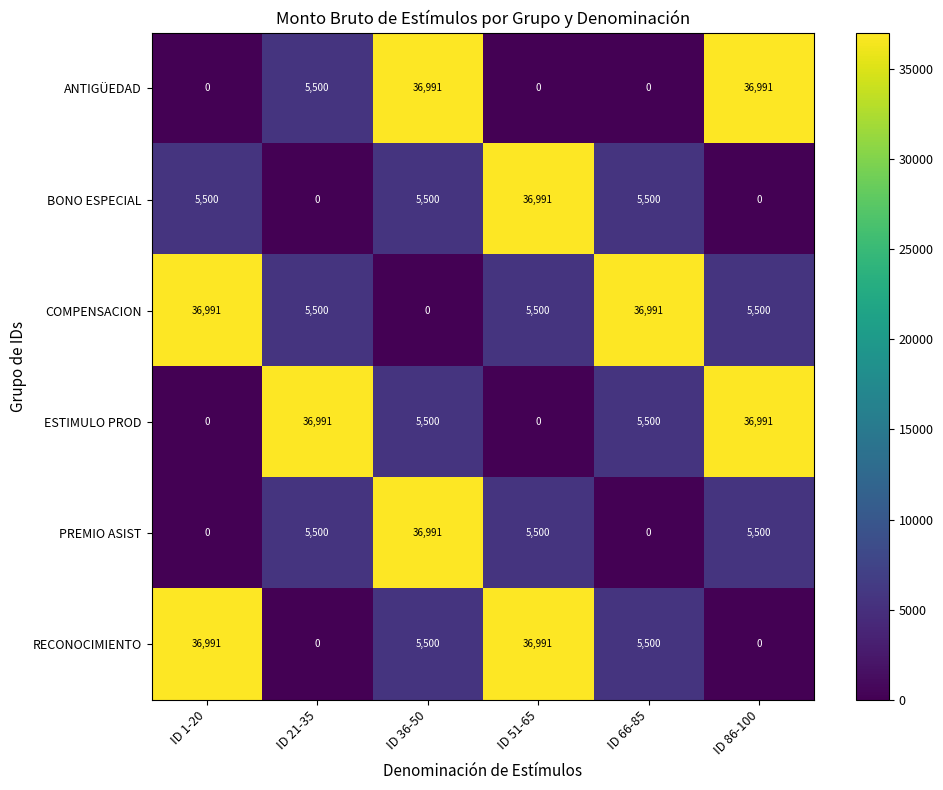

How many series are shown in this chart?

6